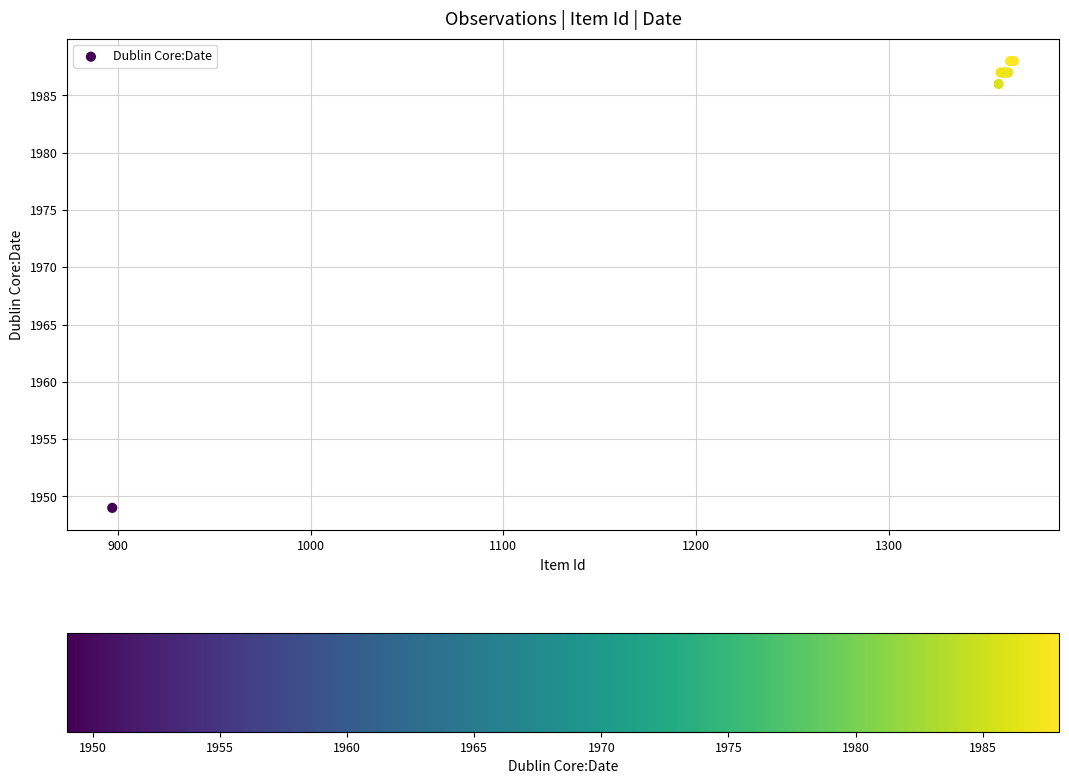

What Y value in the scatter plot is closest to 1968?

1986